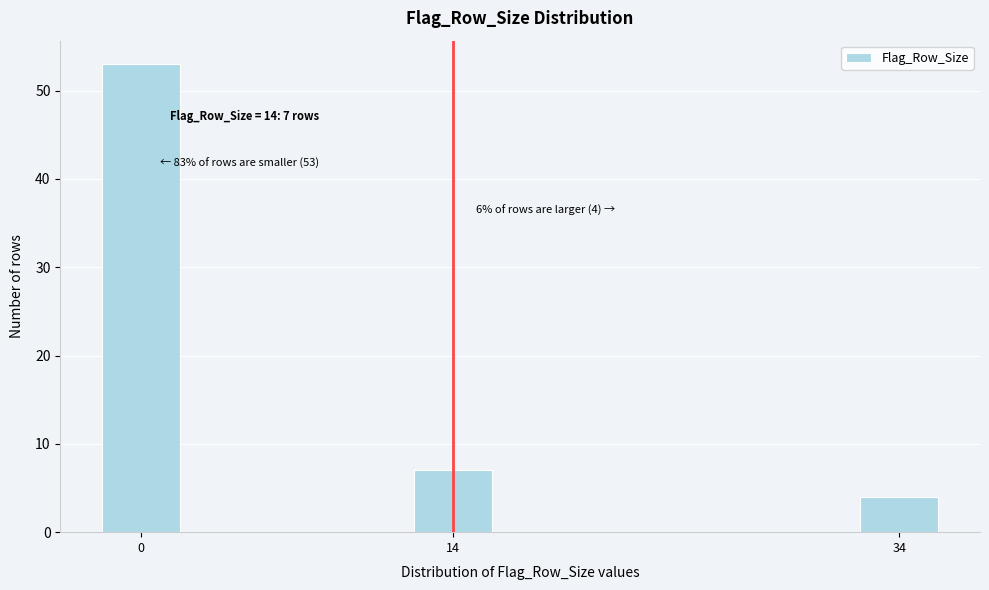

Reading left to right, extract all data points from this chart.

53	7	4